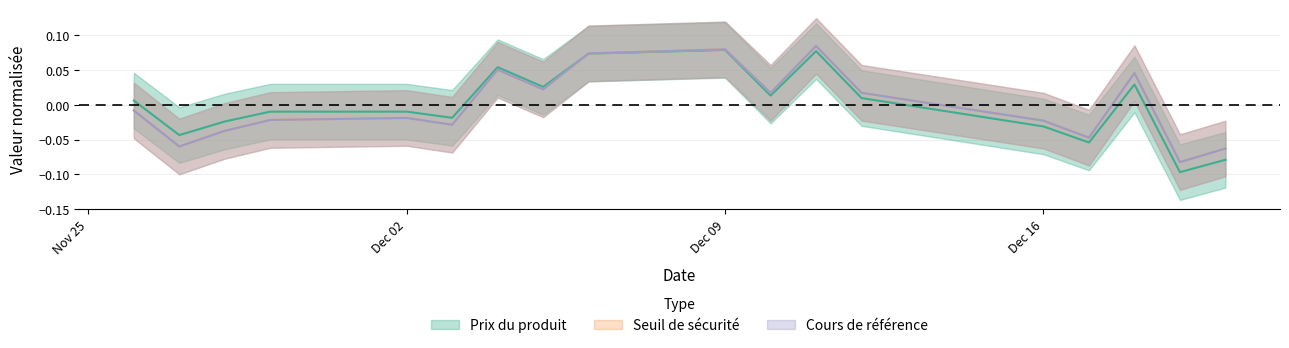

True or false: Cours de référence has more than 1 interior local peaks.

True